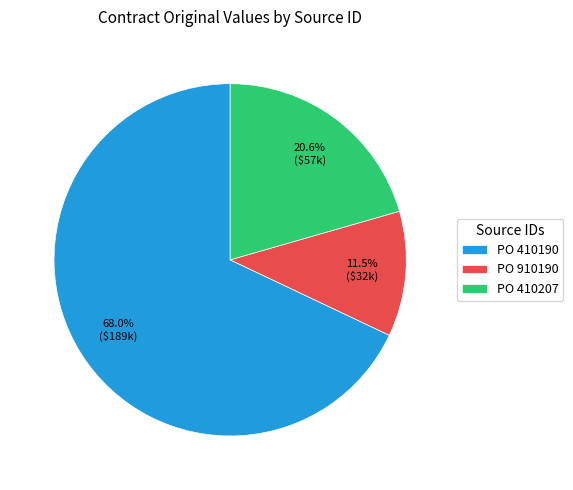

Which has a higher value, PO 410190 or PO 410207?

PO 410190